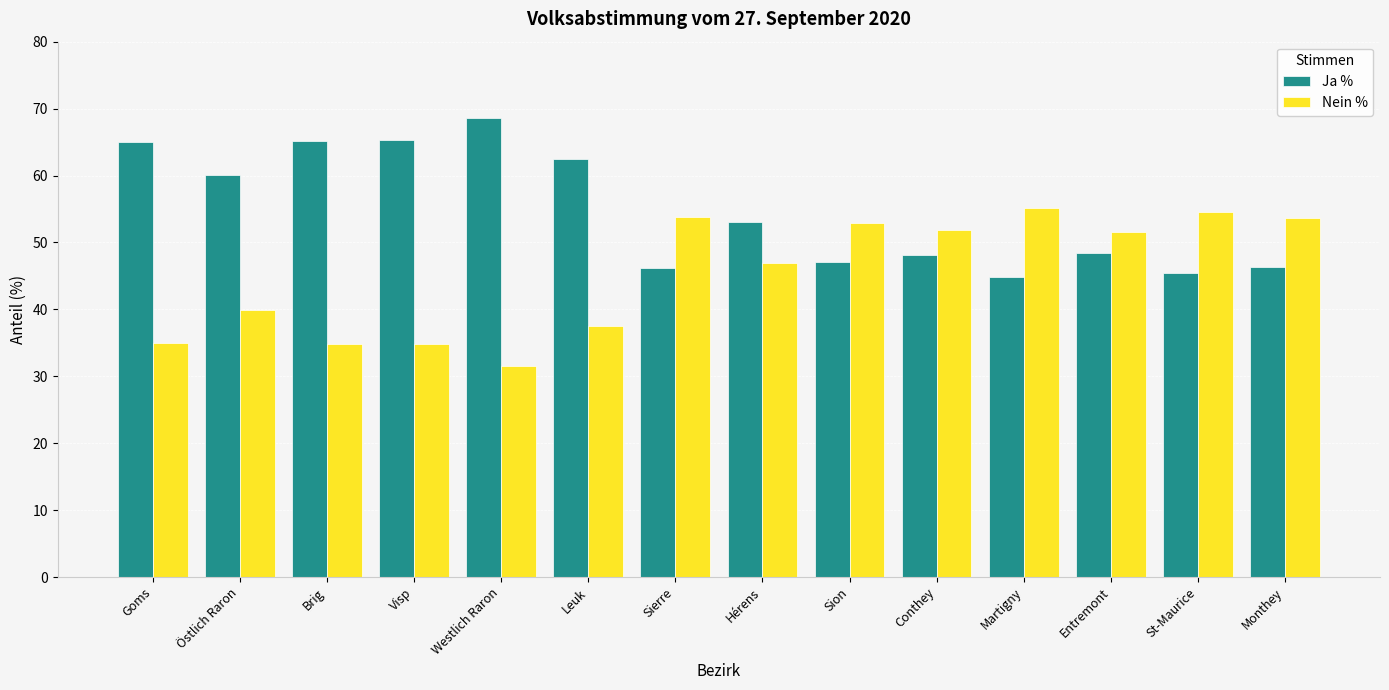

Rank the series at Westlich Raron from lowest to highest value.

Nein %, Ja %